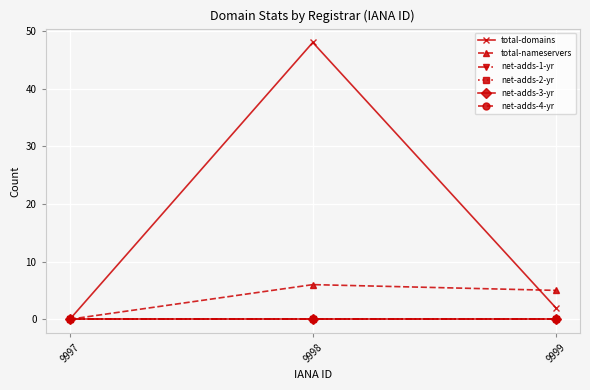

Where is total-domains nearest to the value 24?

9999